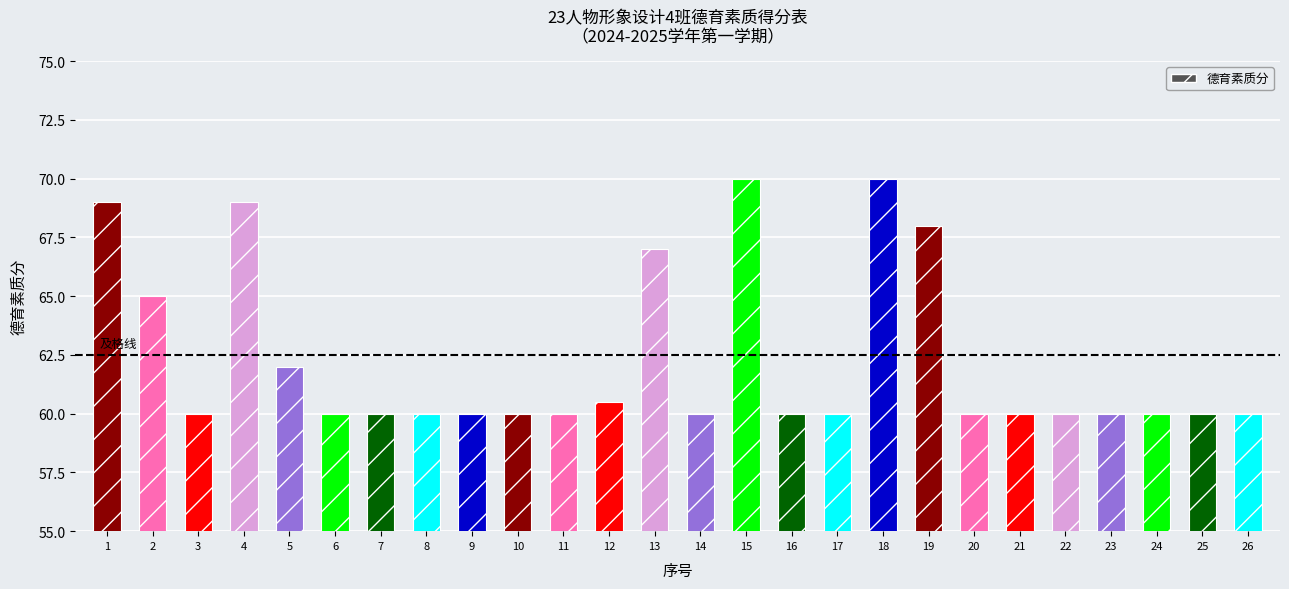

True or false: the data shows 24.3 at 16.

False